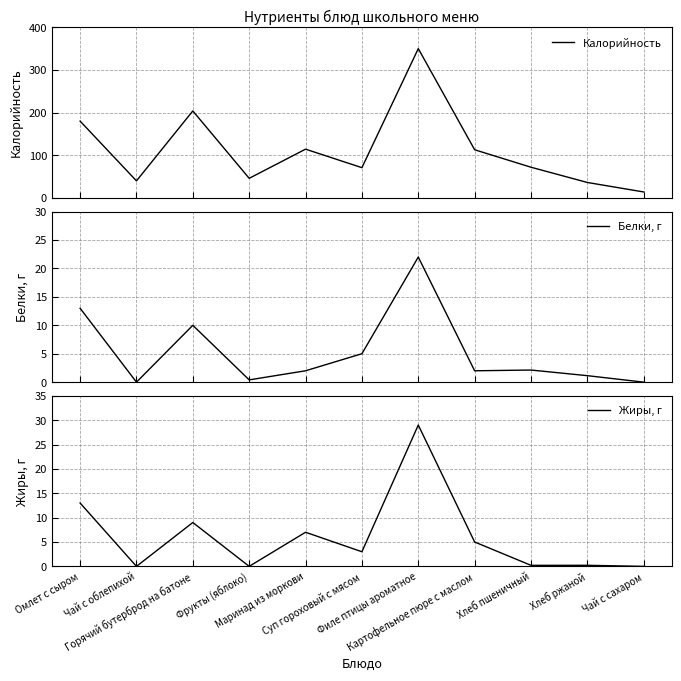

In Калорийность, how many points are lower than both neighbors (excluding endpoints)?

3